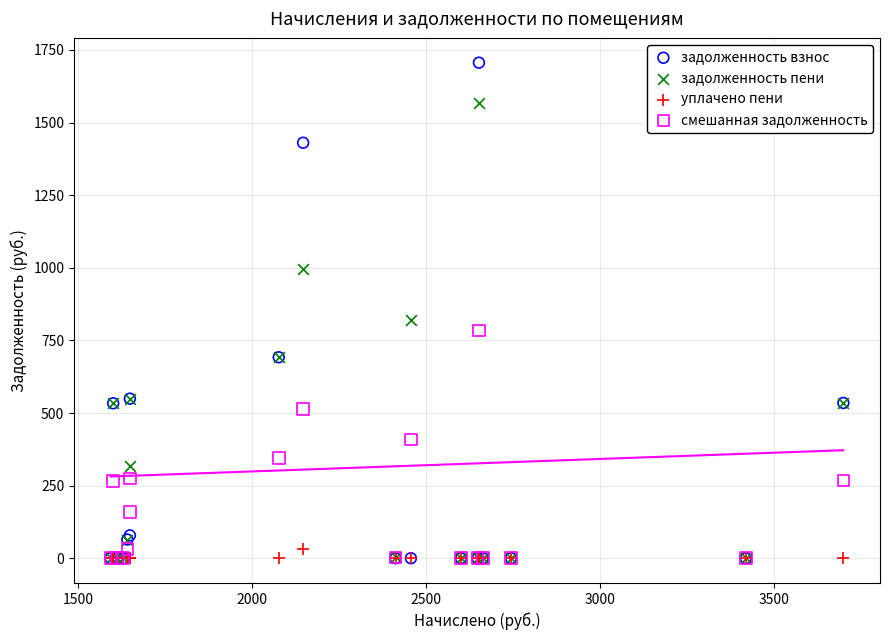

What are all the series names shown in the legend?

задолженность взнос, задолженность пени, уплачено пени, смешанная задолженность